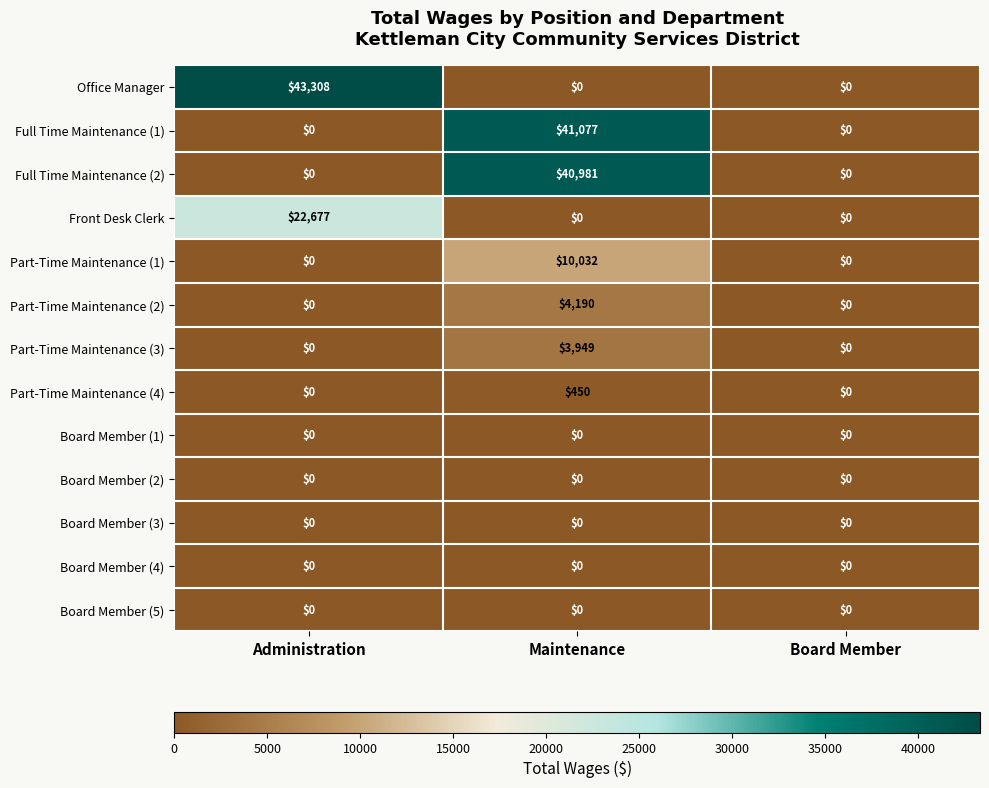

At which category is the sum across all series the highest?

Maintenance